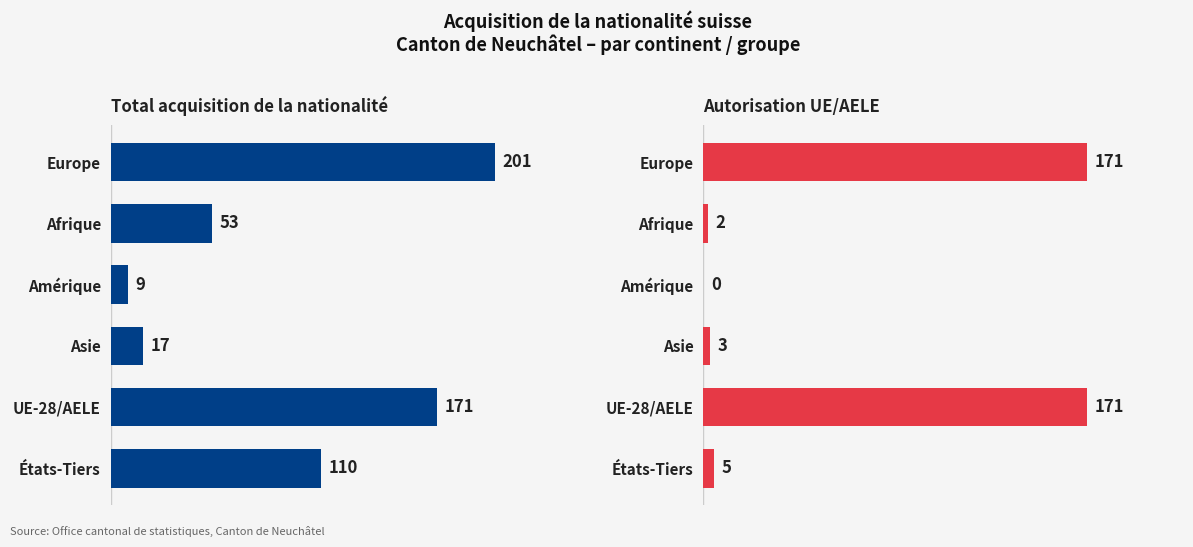

Which has a higher value, 100 or 150?

150